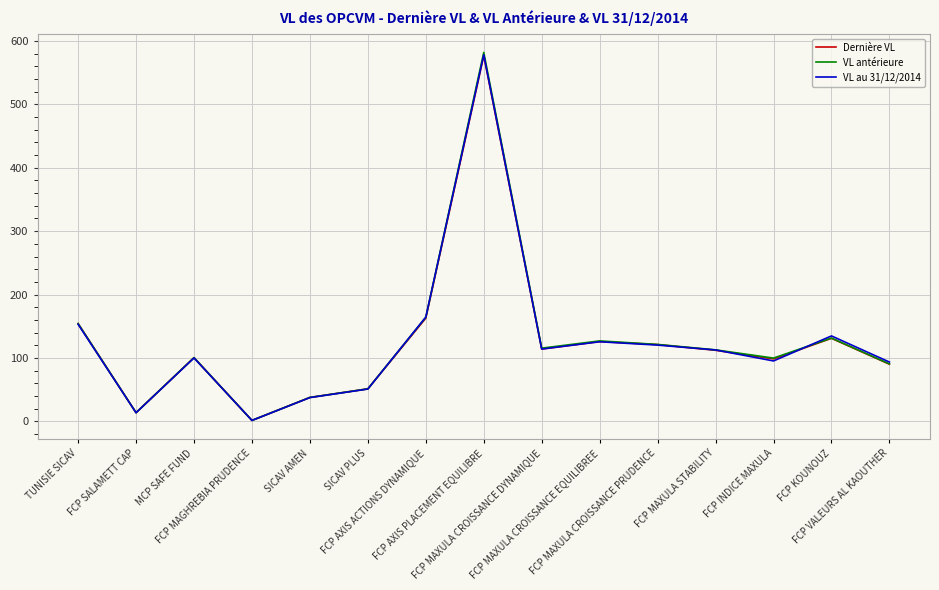

How many lines are shown in the chart?

3